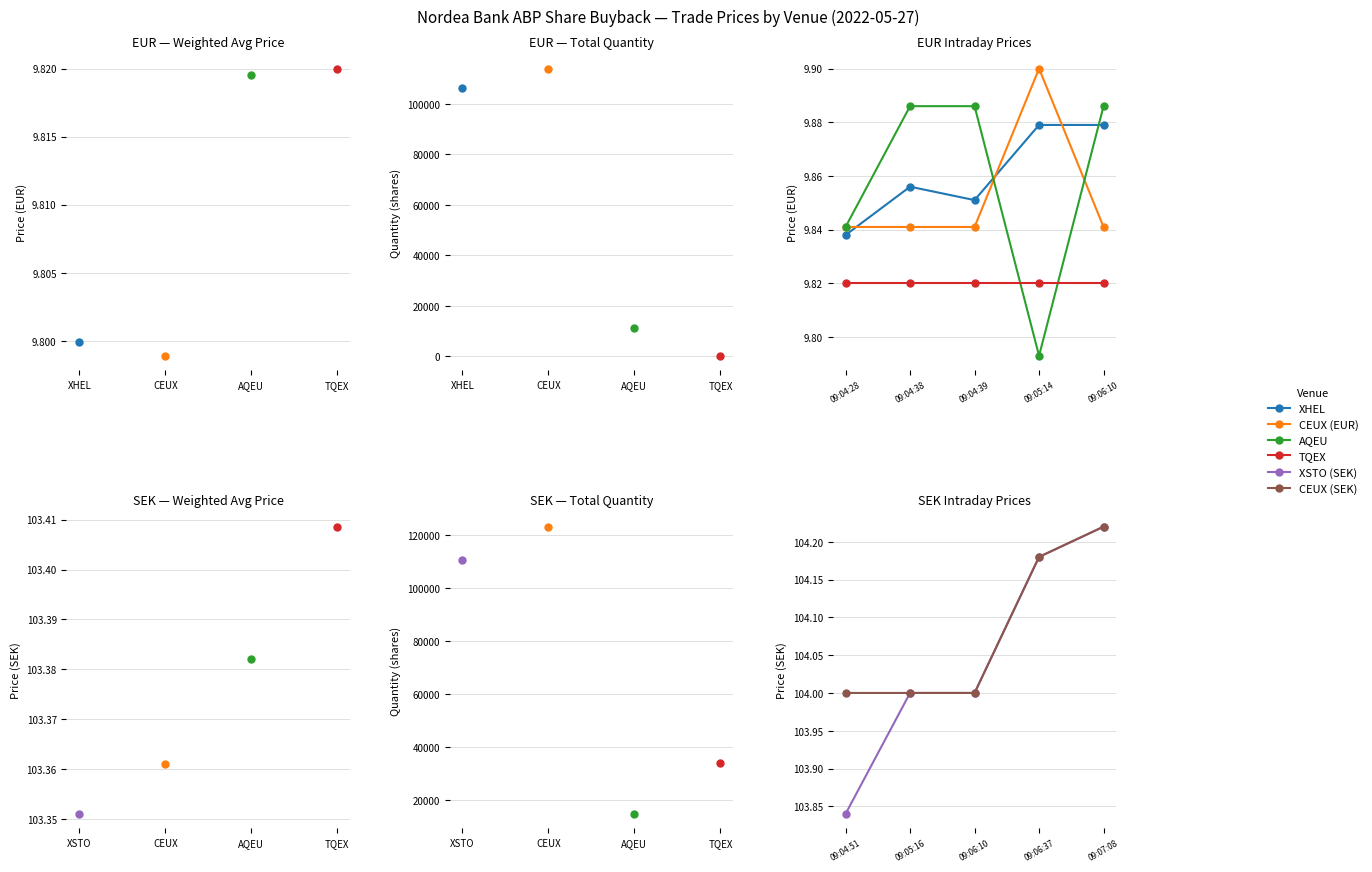

At which label does XHEL reach its minimum?

09:04:28